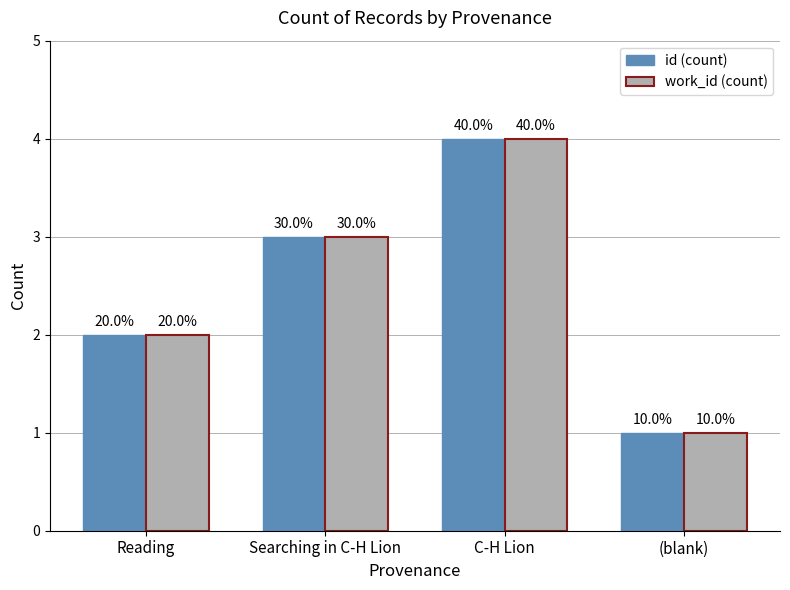

What are all the series names shown in the legend?

id (count), work_id (count)